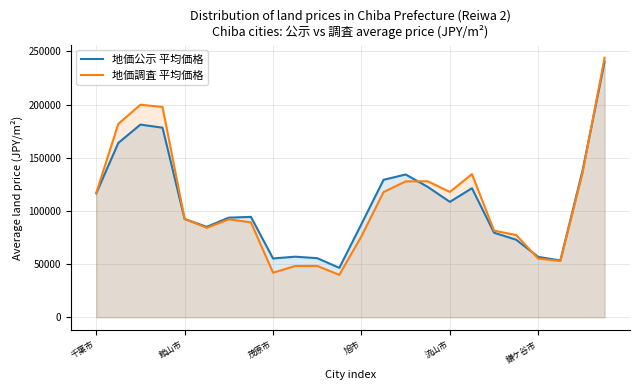

In 地価調査 平均価格, how many points are higher than both neighbors (excluding endpoints)?

5